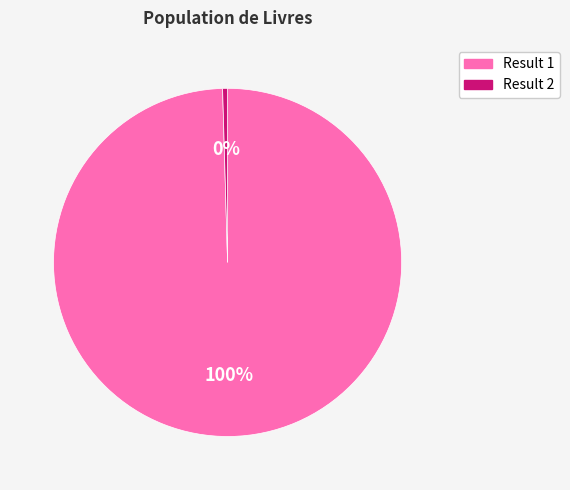

Is it true that Result 2 is 0% of the pie?

True